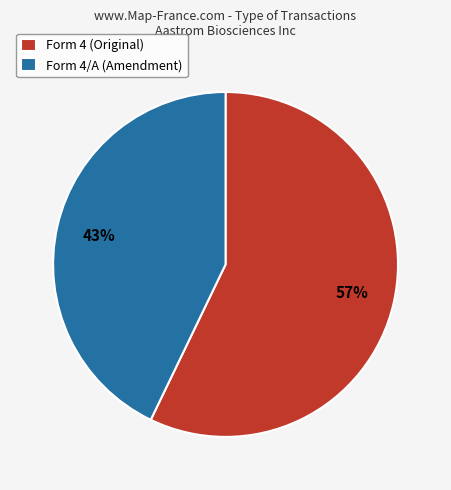

Rank the categories by value from highest to lowest.

Form 4 (Original), Form 4/A (Amendment)